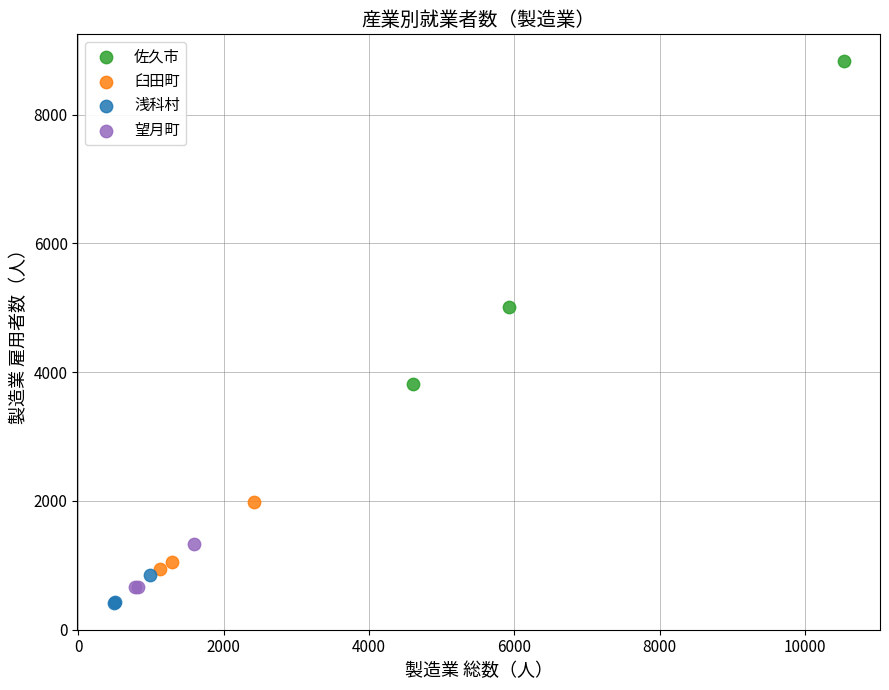

Which series contains the highest Y value?

佐久市